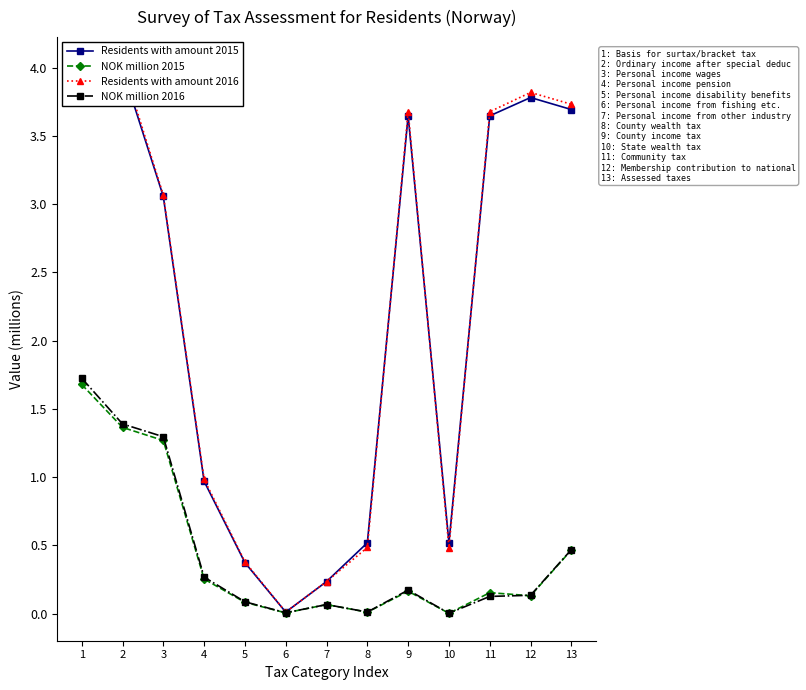

True or false: Residents with amount 2015 and NOK million 2015 cross at least once.

False